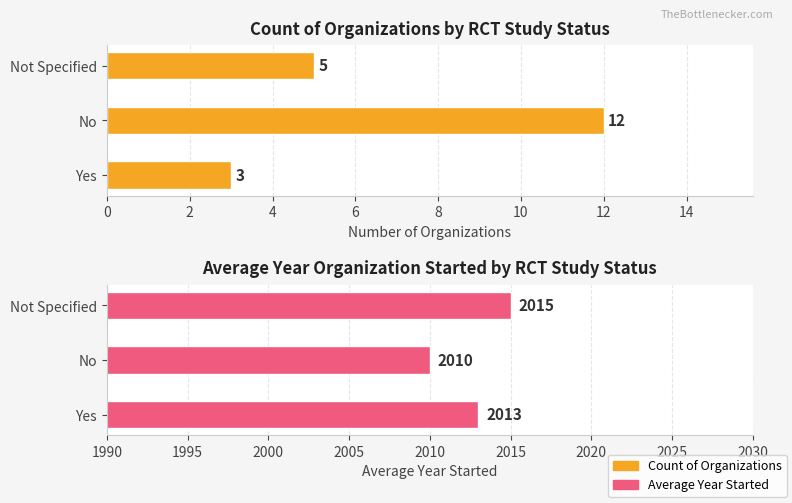

How many bars are there in total?

6